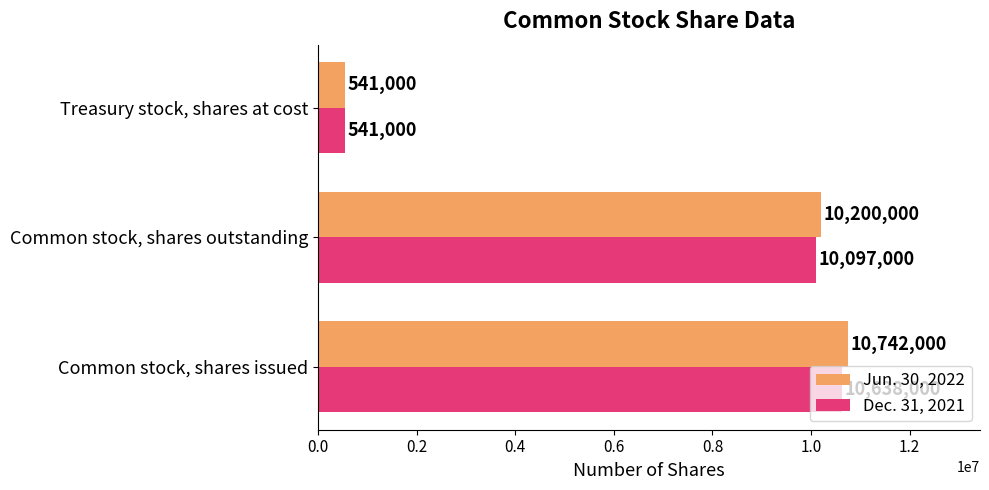

Which series has the largest range (max minus min)?

Jun. 30, 2022